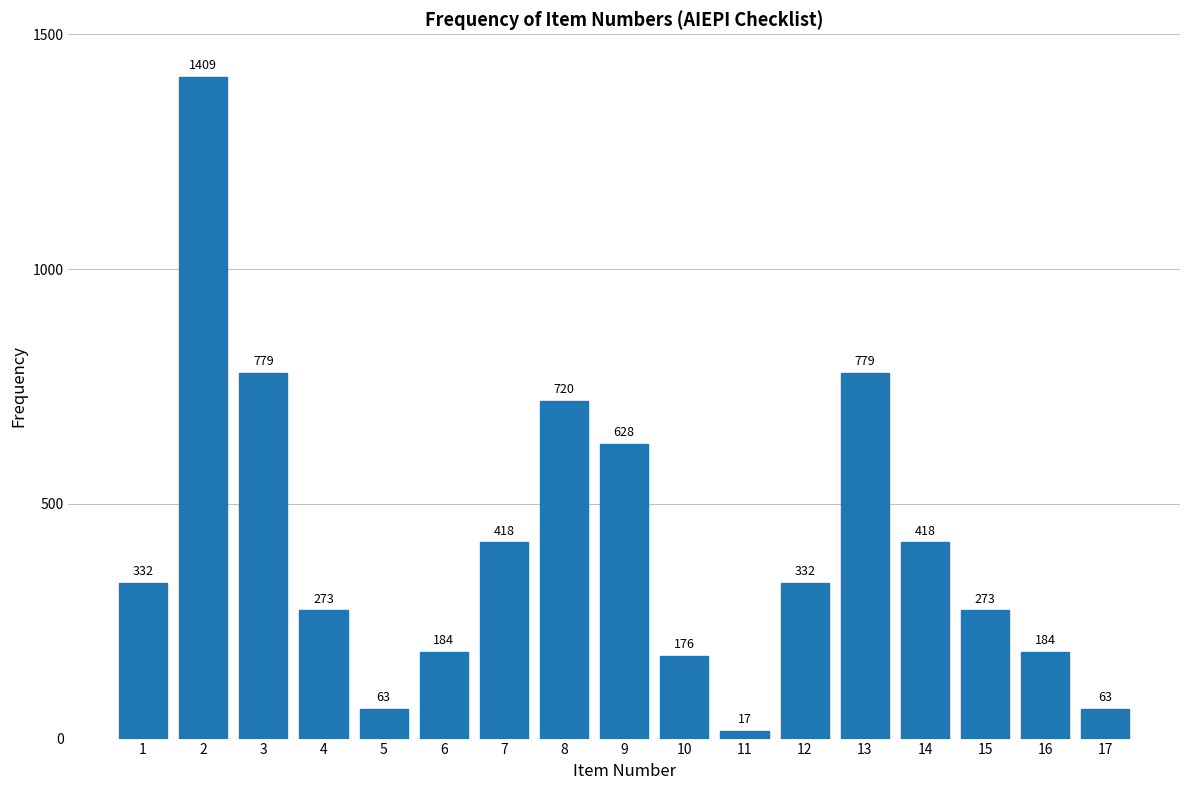

Reading right to left, extract all data points from this chart.

17=63	16=184	15=273	14=418	13=779	12=332	11=17	10=176	9=628	8=720	7=418	6=184	5=63	4=273	3=779	2=1409	1=332